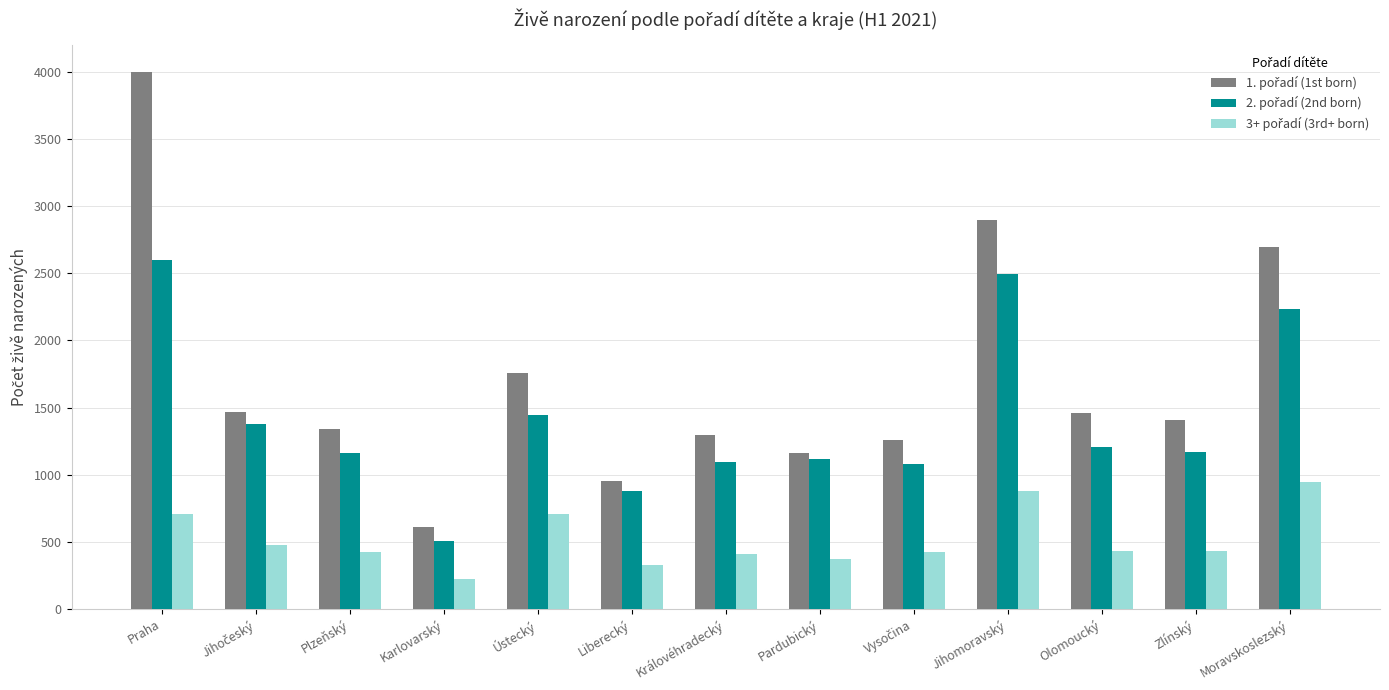

What is the total value across all series at Ústecký?

3908